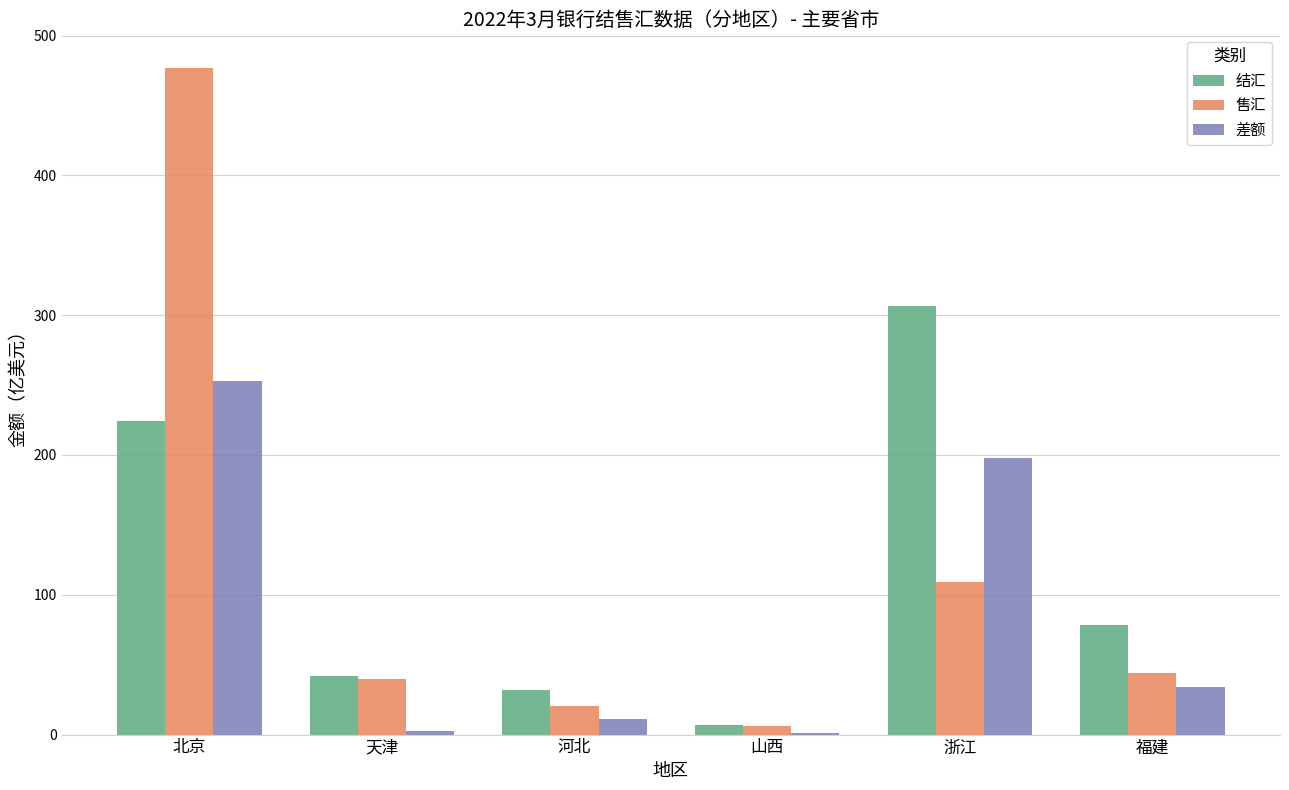

What is the sum of all 差额 values?

499.2